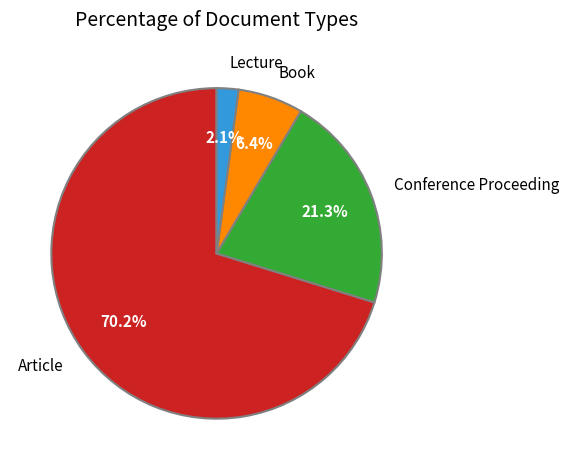

Is there a majority slice in this chart?

Yes